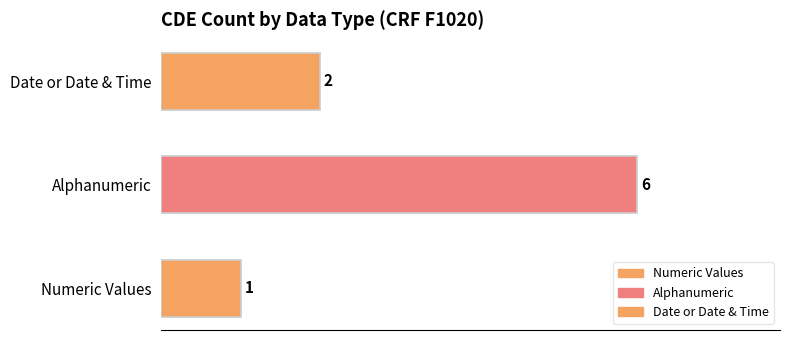

Is it true that the value at Date or Date & Time is 2?

True